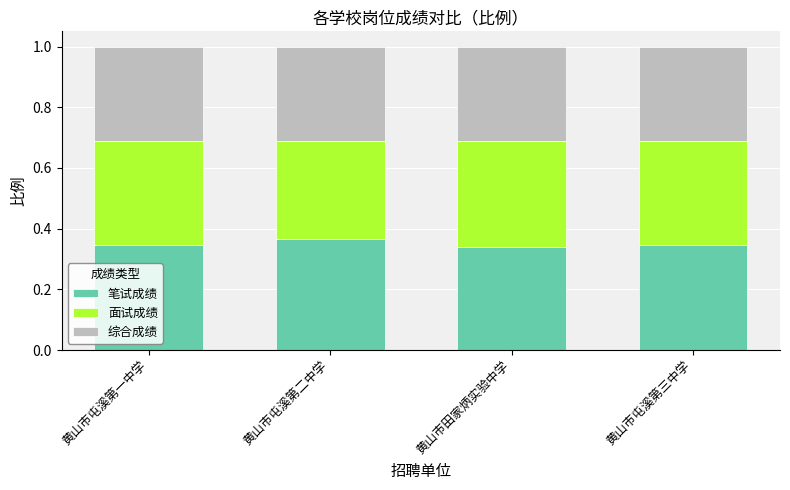

What is the total value across all series at 黄山市屯溪第一中学?

1.0